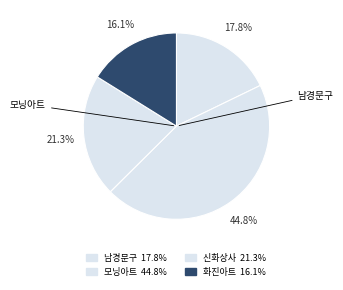

How many slices are in this pie chart?

4